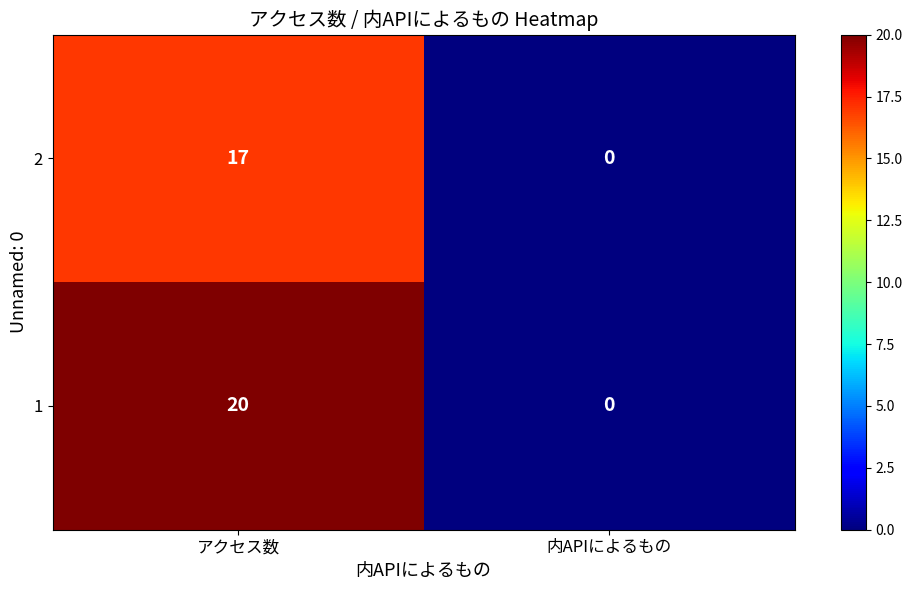

At how many categories does at least one series exceed 7?

1